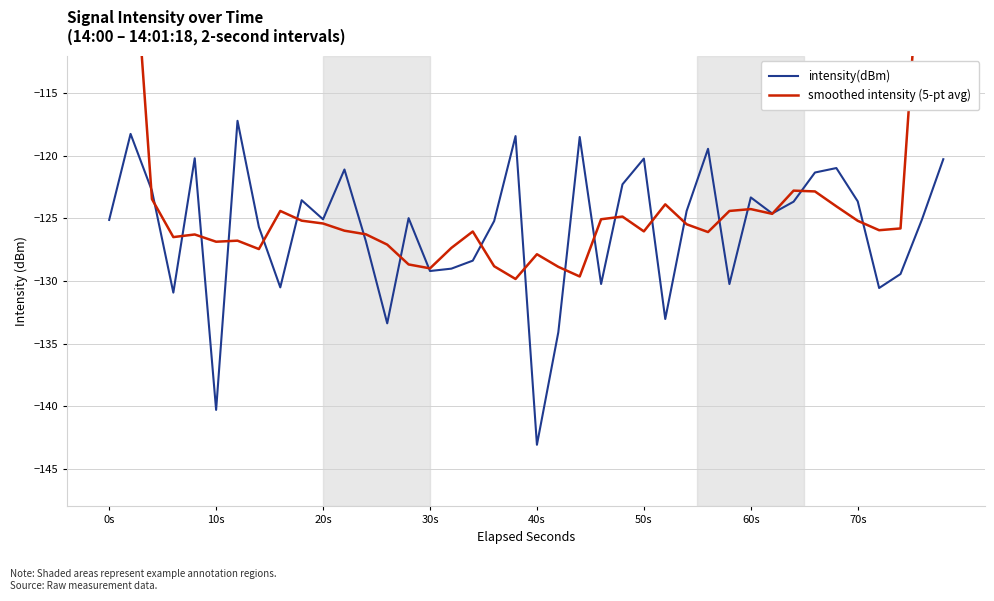

What is the minimum value for intensity(dBm)?

-143.1